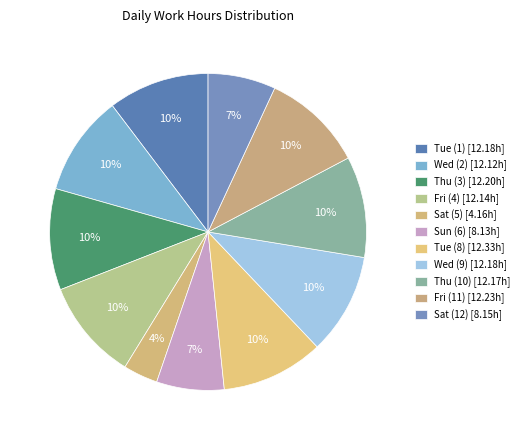

True or false: Tue (8) accounts for 1% of the total.

False